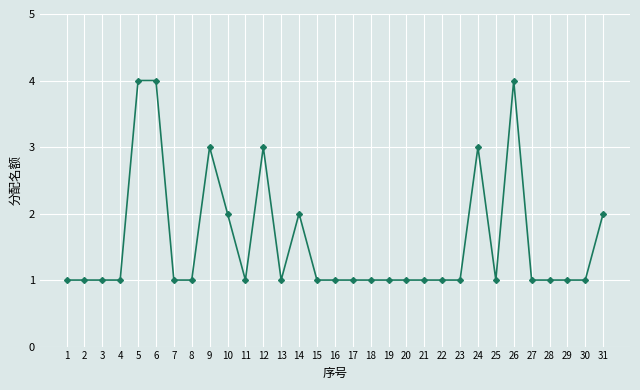

What is the sum of all values?

49